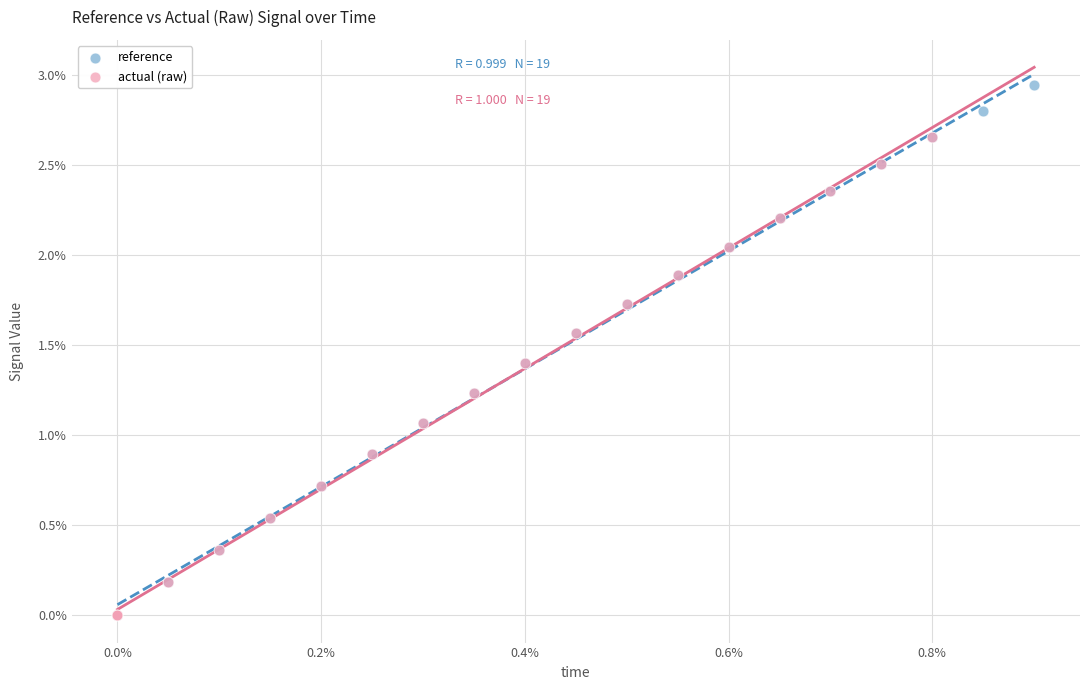

What are all the series names shown in the legend?

reference, actual (raw)